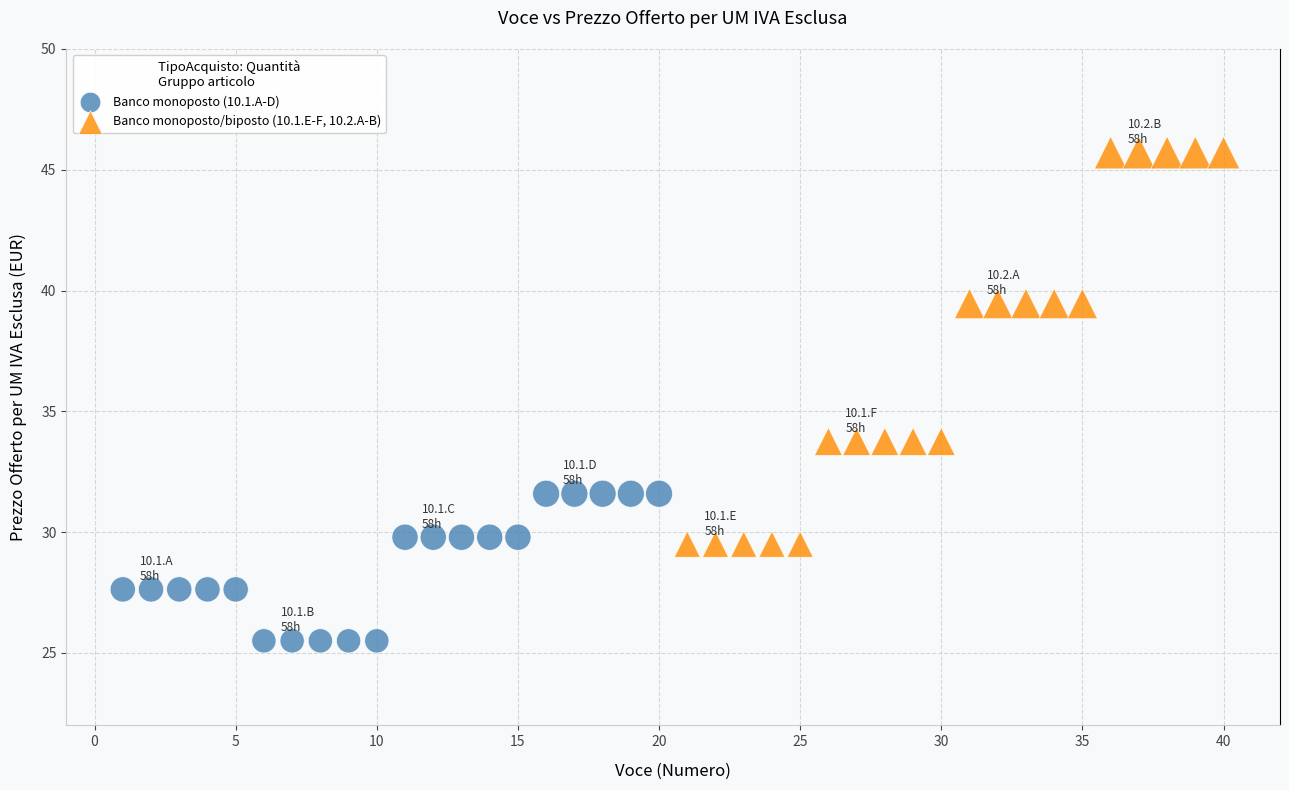

Which series reaches the minimum Y coordinate?

Banco monoposto (10.1.A-D)